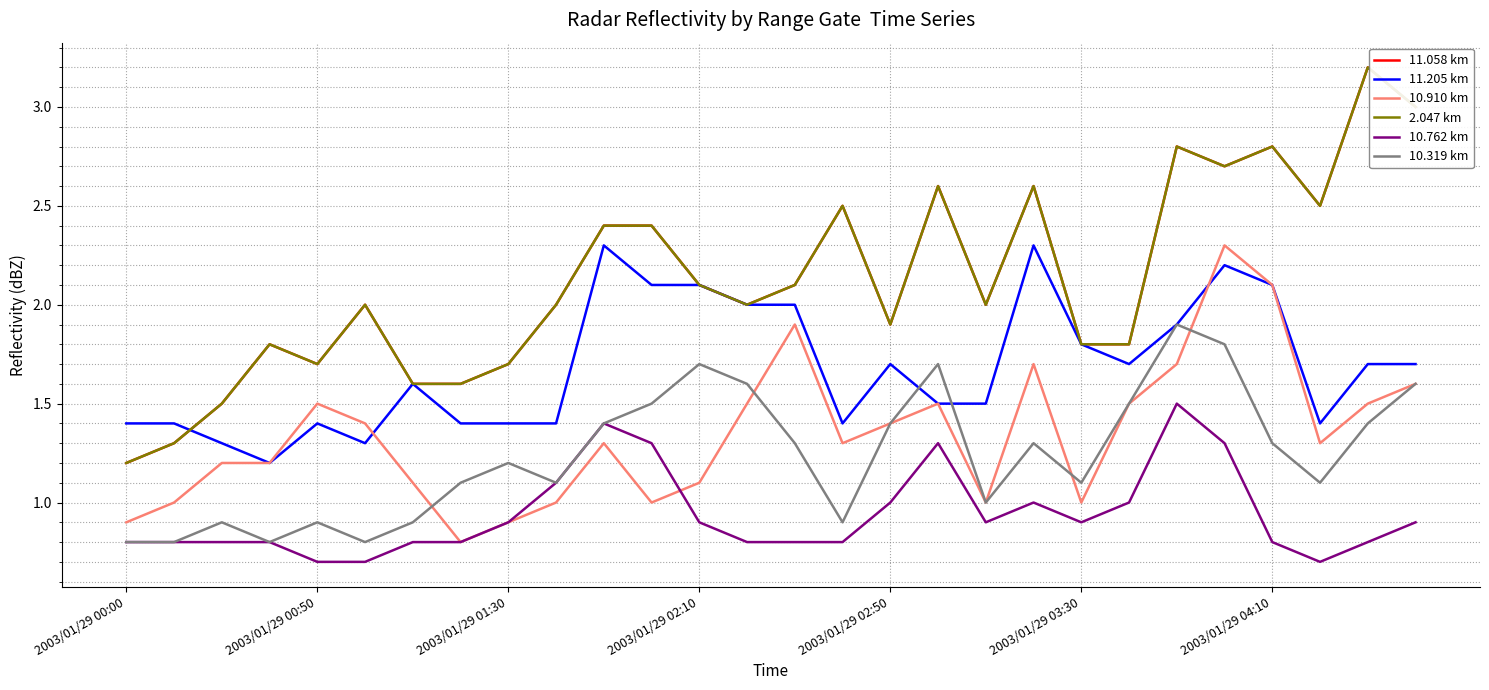

Rank the series by their maximum value, from highest to lowest.

11.058 km, 2.047 km, 11.205 km, 10.910 km, 10.319 km, 10.762 km